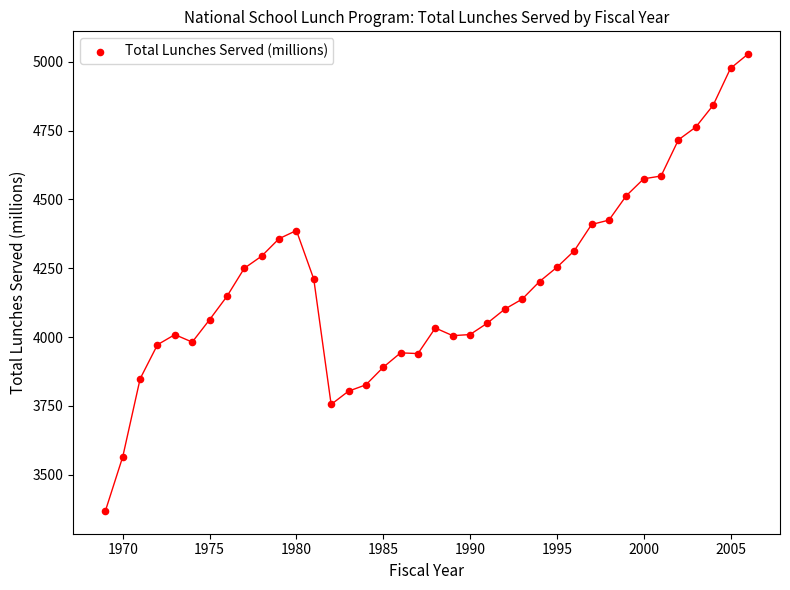

What is the range of Y values (max minus min)?

1659.7